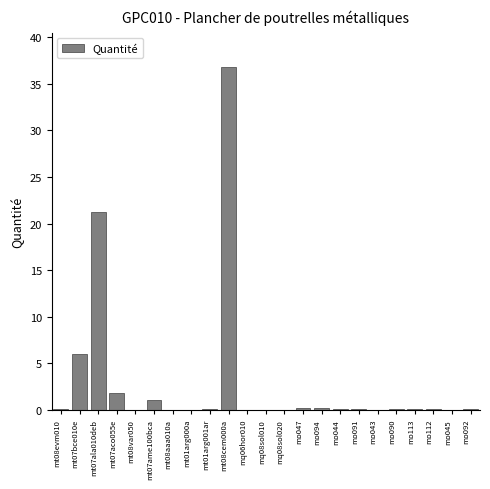

What is the greatest value displayed?

36.8